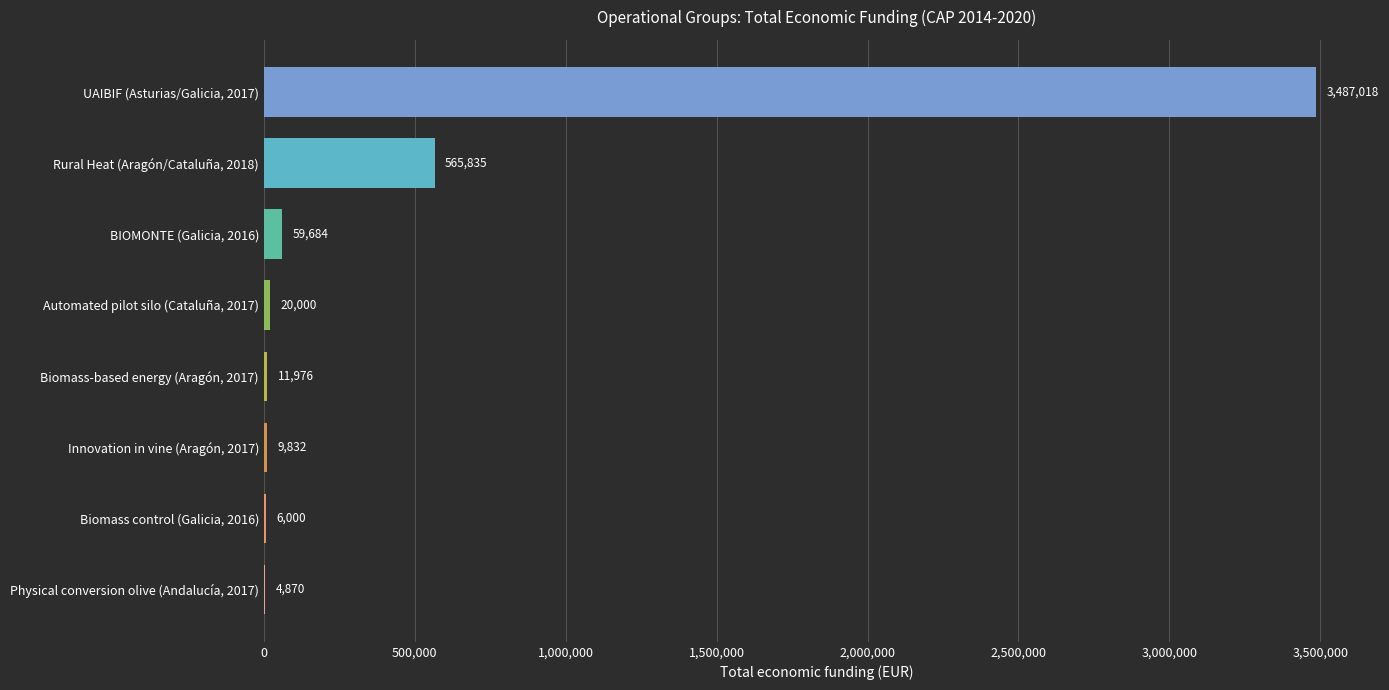

The chart shows a value of 965717 at Rural Heat (Aragón/Cataluña, 2018). True or false?

False